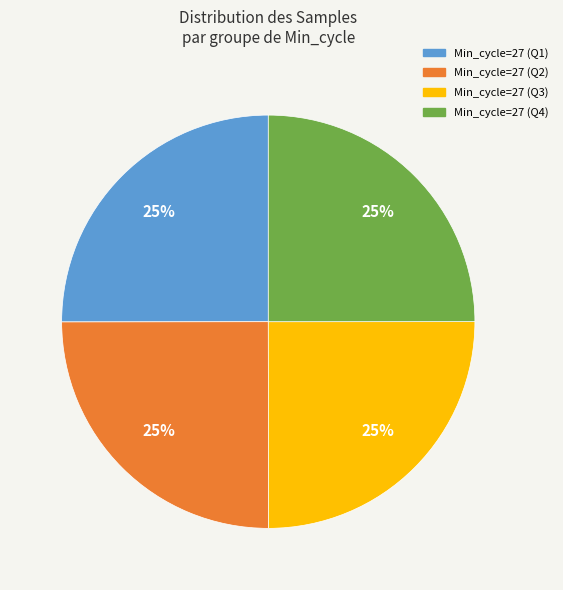

Is there any slice that represents more than half of the pie?

No